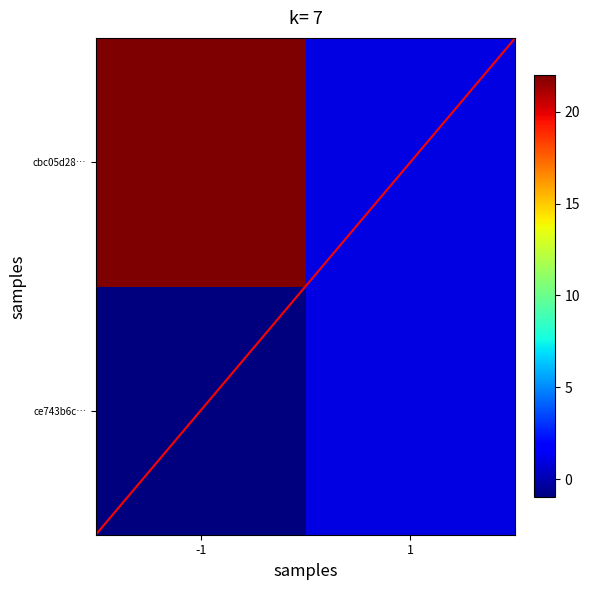

Reading left to right, transcribe all the data shown in this chart.

ce743b6c0ee2cb78a7662bc92909a7e1647be29: -1	1
cbc05d283c244bd0531ef3f3d9cef26fbbbb602: 22	1